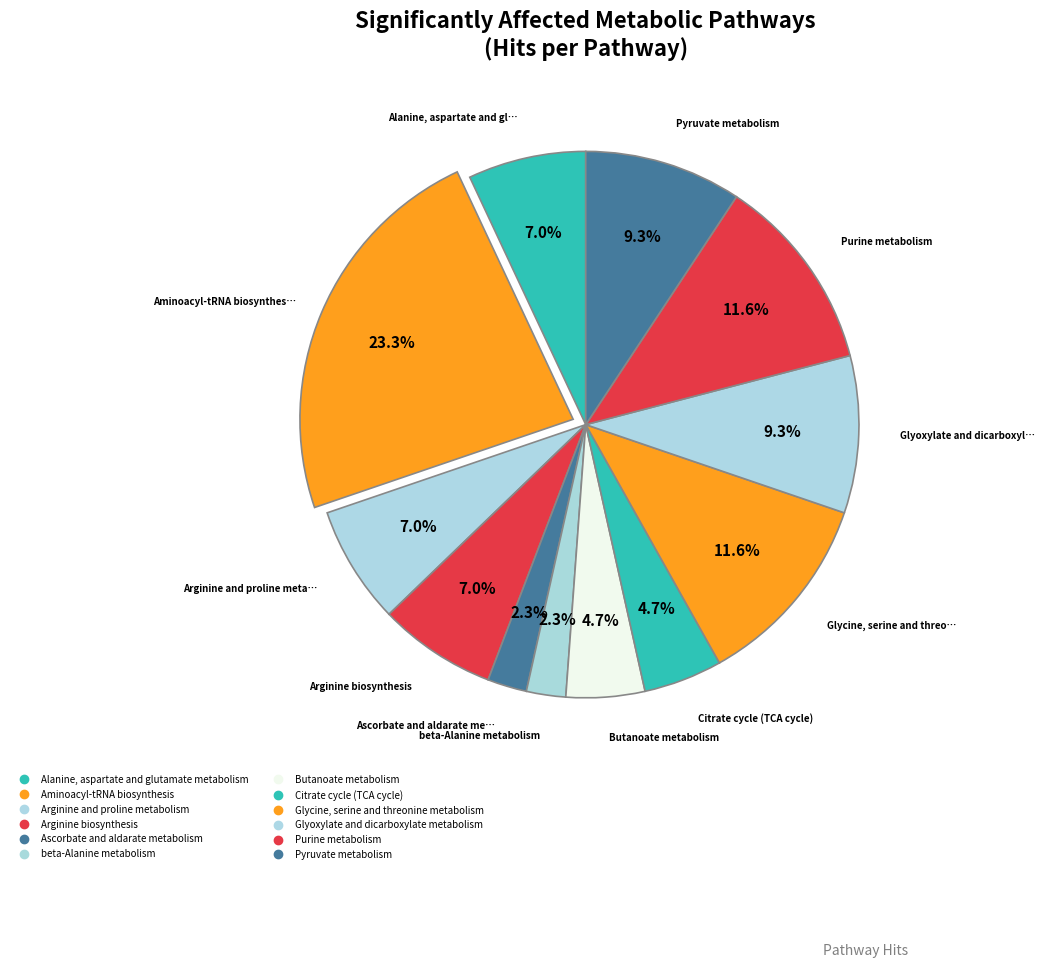

Is there any slice that represents more than half of the pie?

No